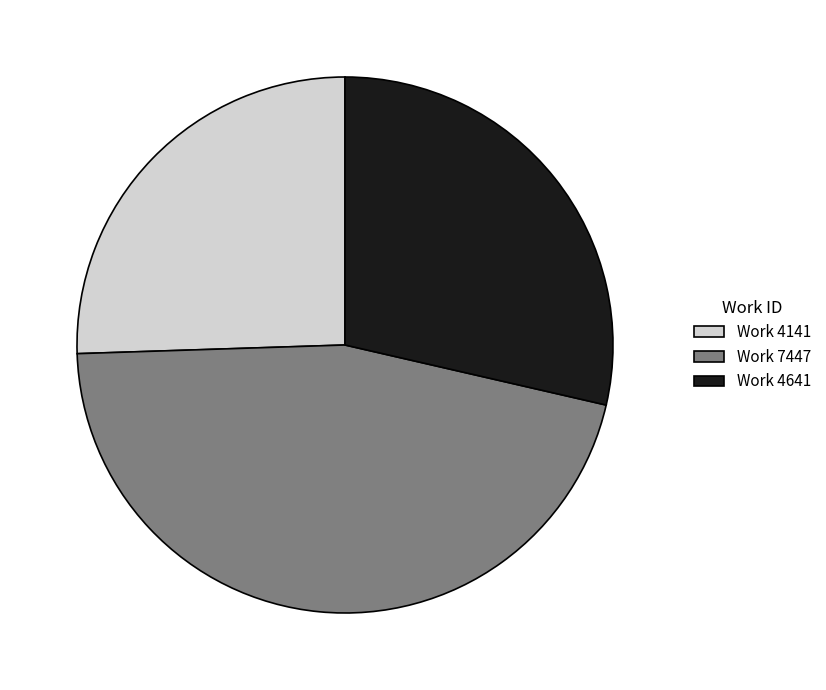

Is the sum of Work 4641 and Work 4141 greater than half?

Yes